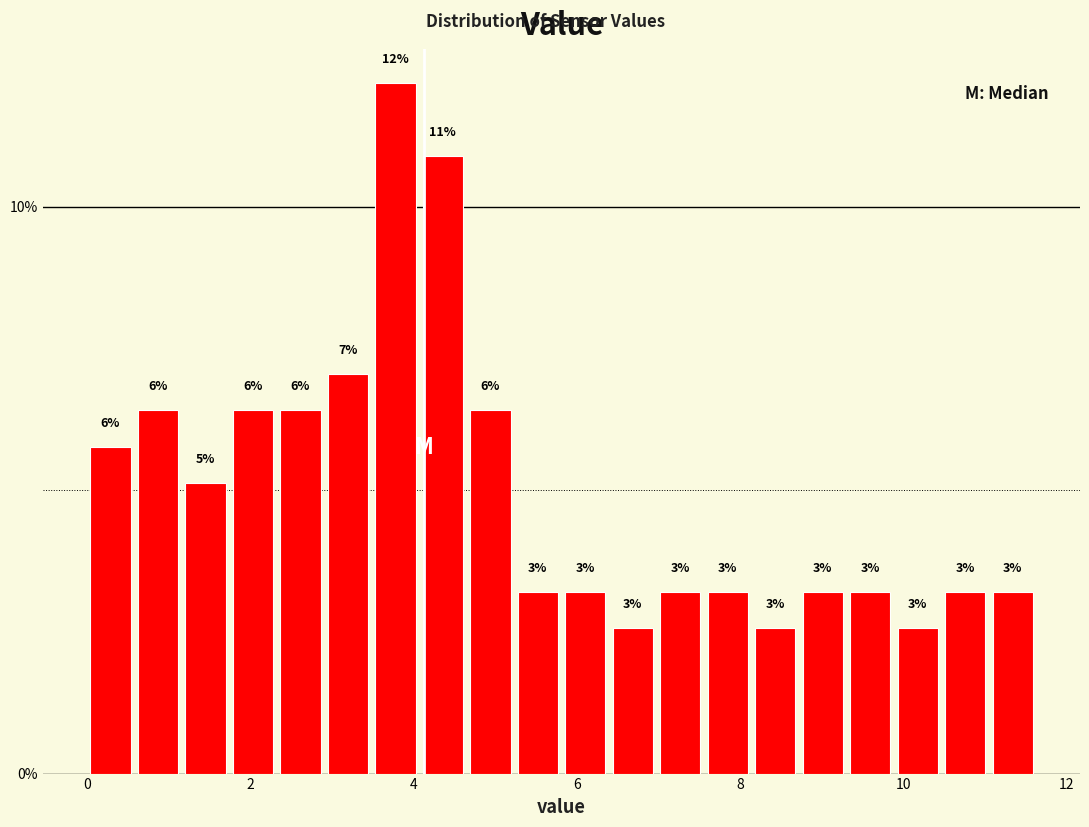

Read against the x-axis, roughly where is the centre of the tallest bar?

3.8